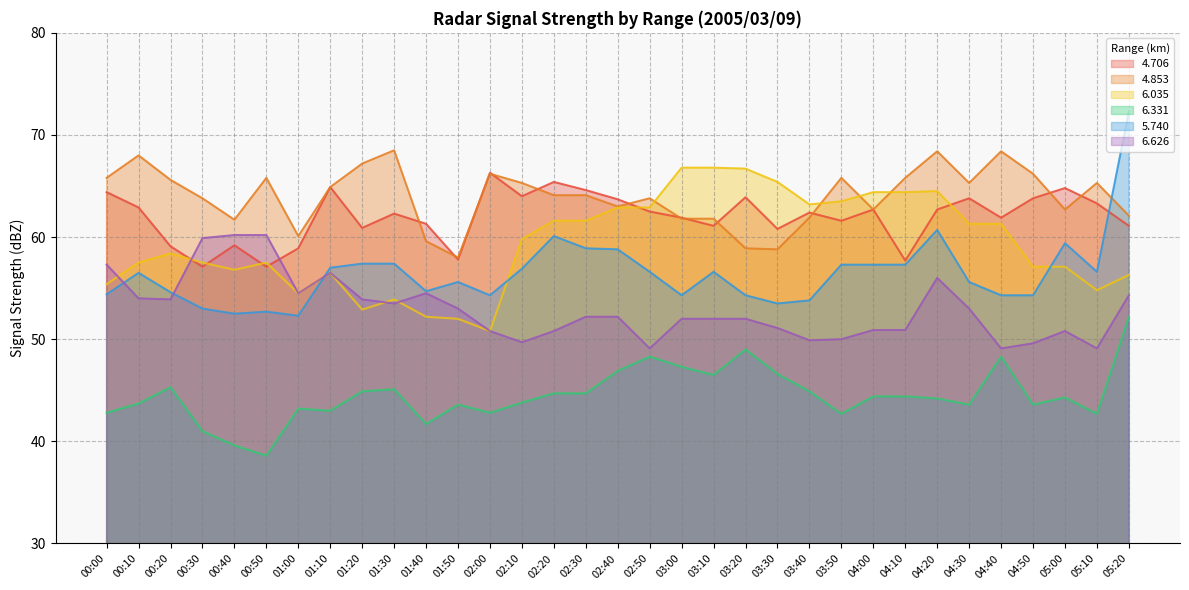

Rank the series at 00:50 from highest to lowest value.

4.853, 6.626, 6.035, 4.706, 5.740, 6.331